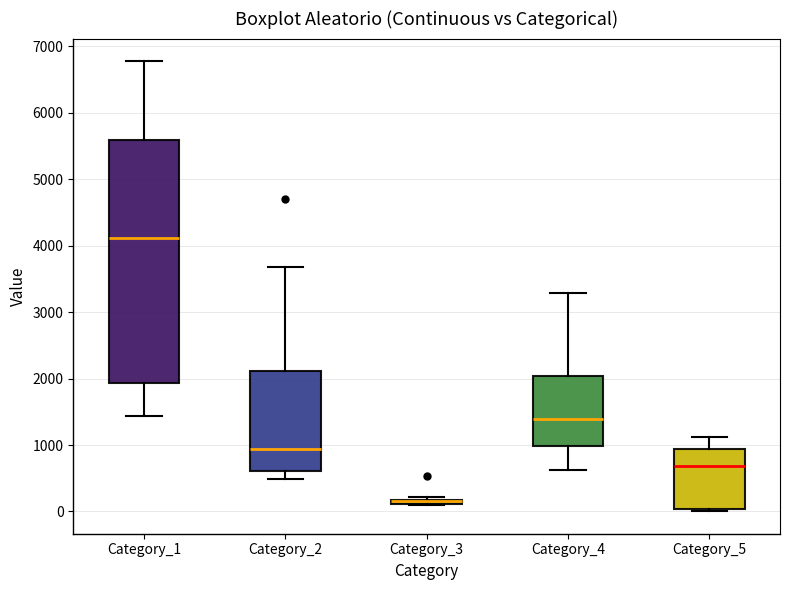

Which box is the tallest, from its lower edge to its upper edge?

Category_1